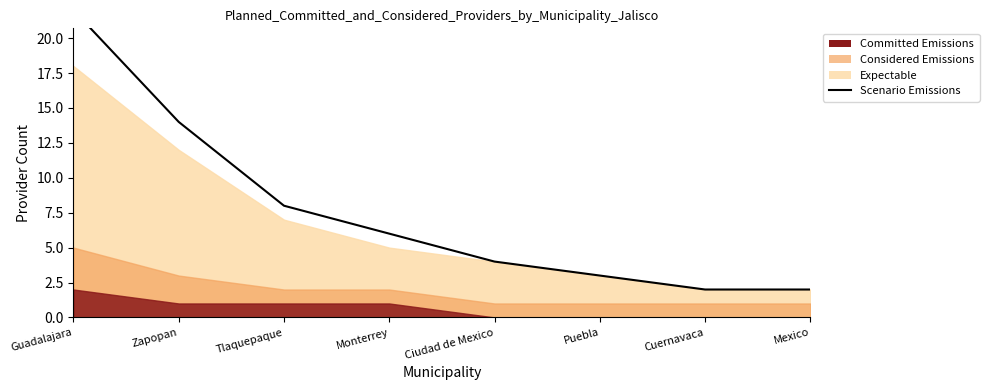

Rank the categories by value from highest to lowest.

Guadalajara, Zapopan, Tlaquepaque, Monterrey, Ciudad de Mexico, Puebla, Cuernavaca, Mexico